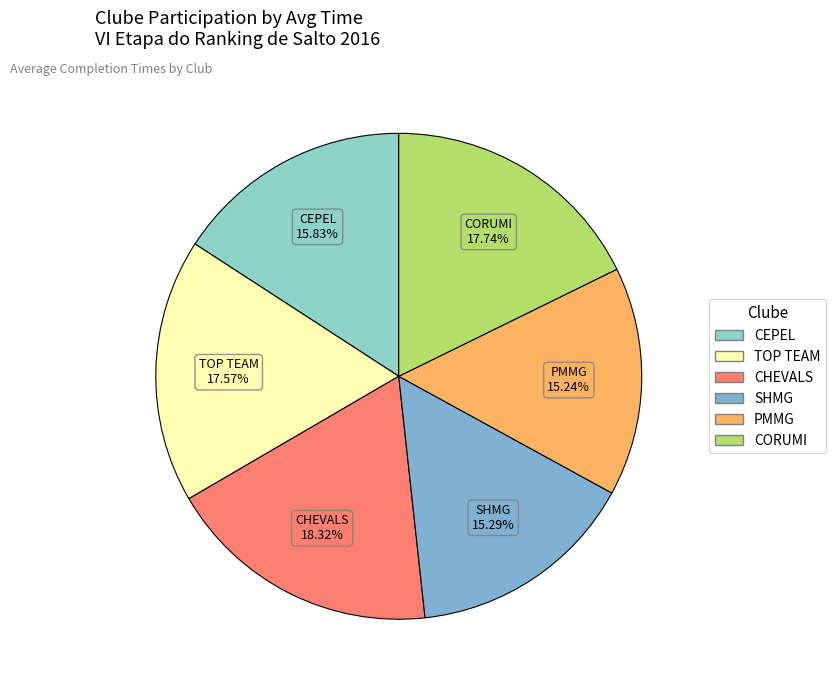

To the nearest percent, what is the difference between the largest and smallest slice percentages?

3%